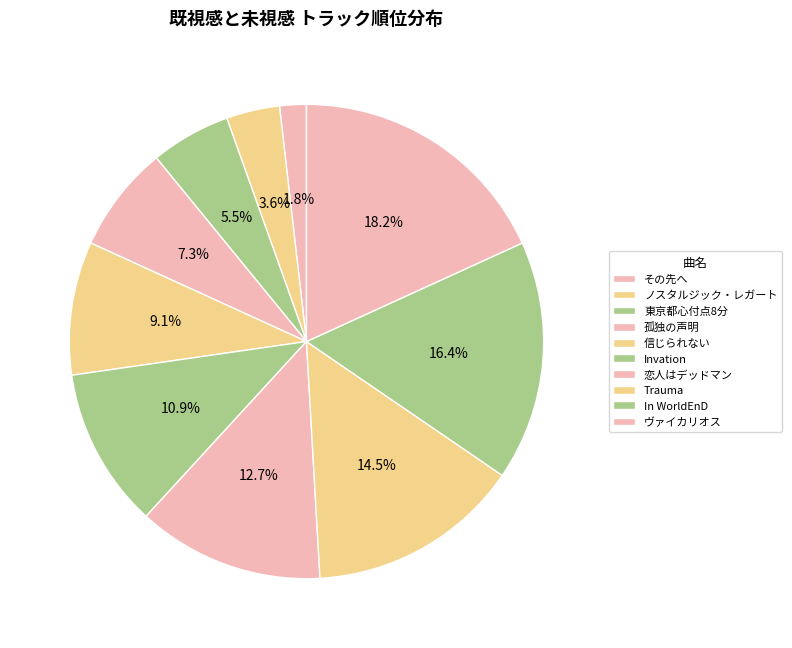

What percentage is the ノスタルジック・レガート slice, to the nearest percent?

4%